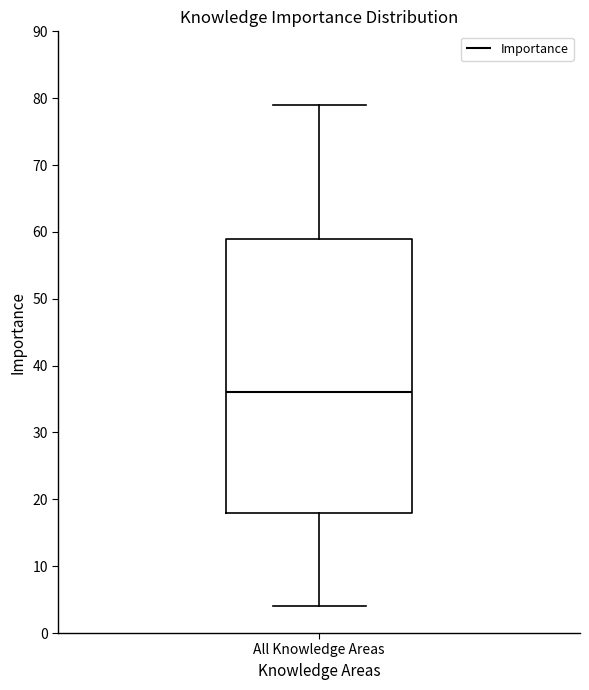

Read this box plot against the y-axis: the position of the median line, the range covered by the box, and the ends of both whiskers. The values are not printed on the chart, so give them approximately, as read against the axis.

median 36, box 18 to 59, whiskers 4 to 79